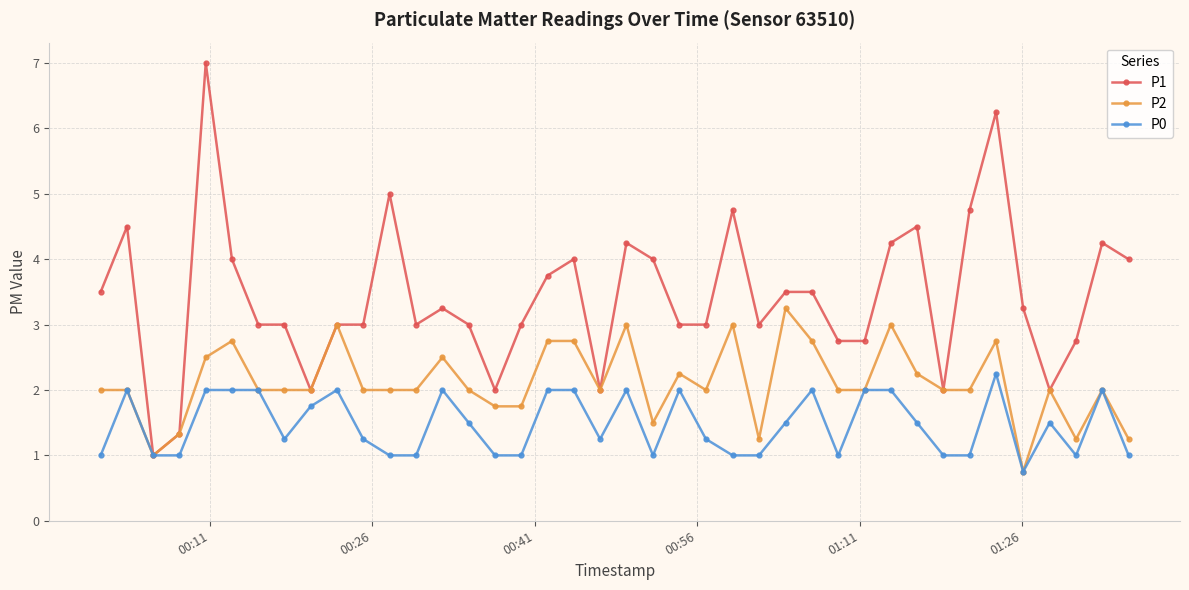

What is the greatest value displayed?

7.0